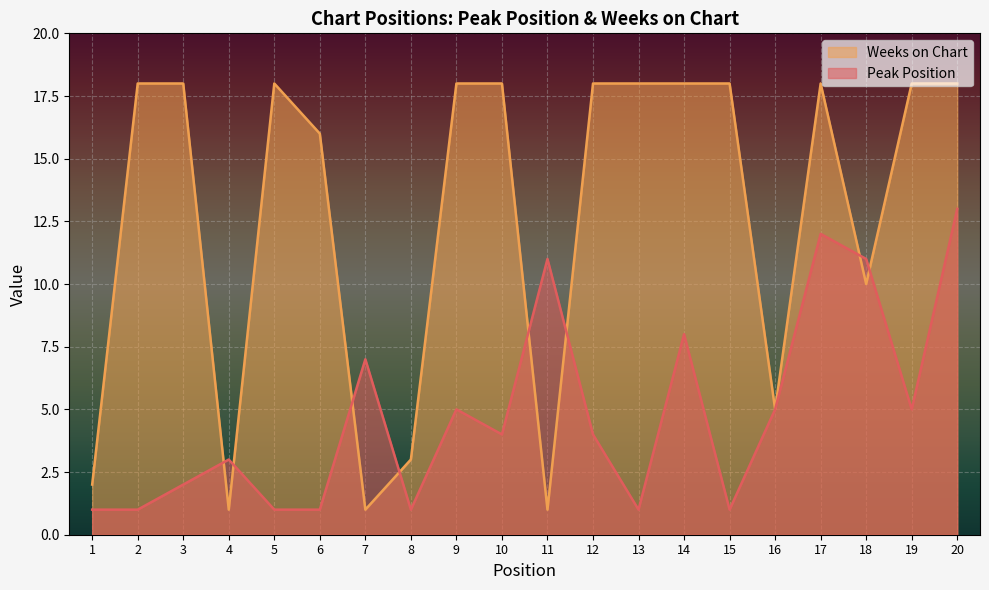

At which category does Weeks on Chart reach its first local peak?

5